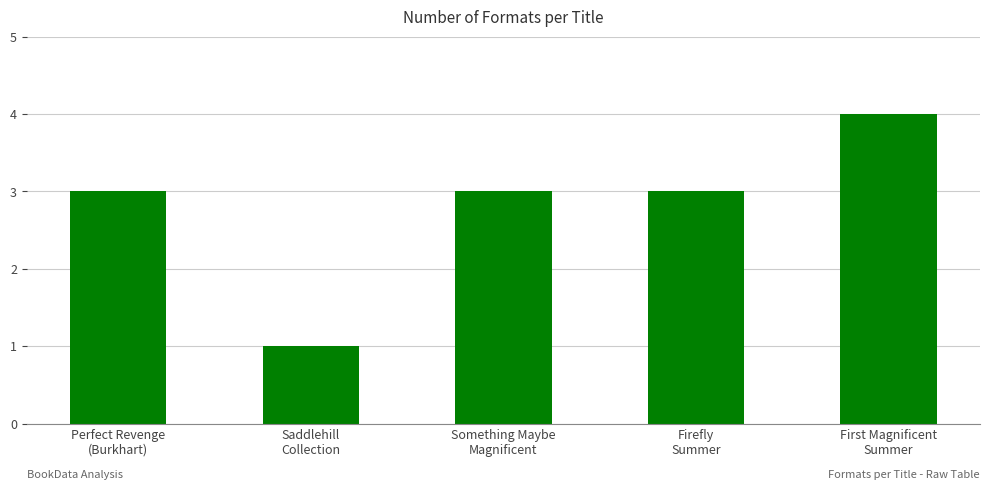

At which category does the chart reach its peak across all series?

First Magnificent
Summer